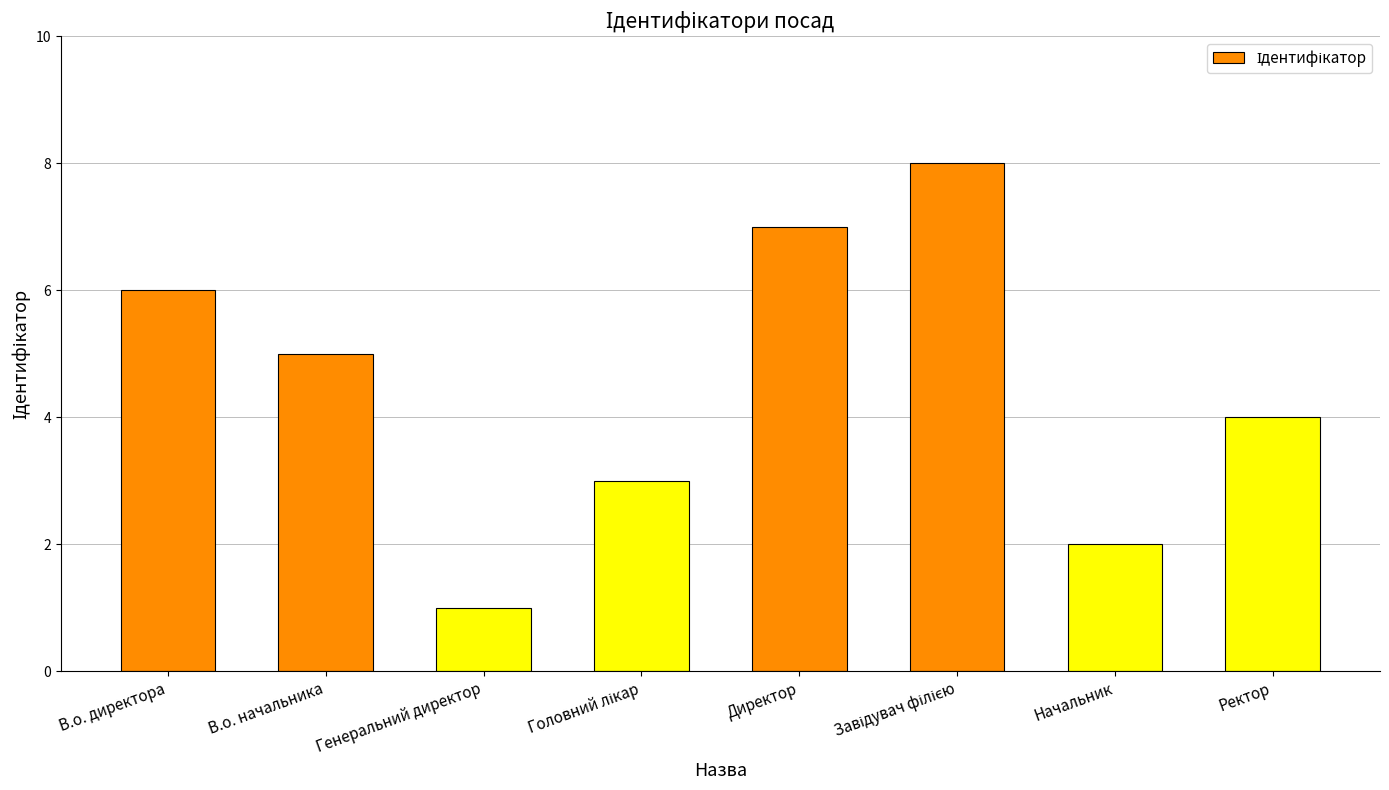

What is the ratio of the value at Ректор to the value at В.о. директора?

0.7